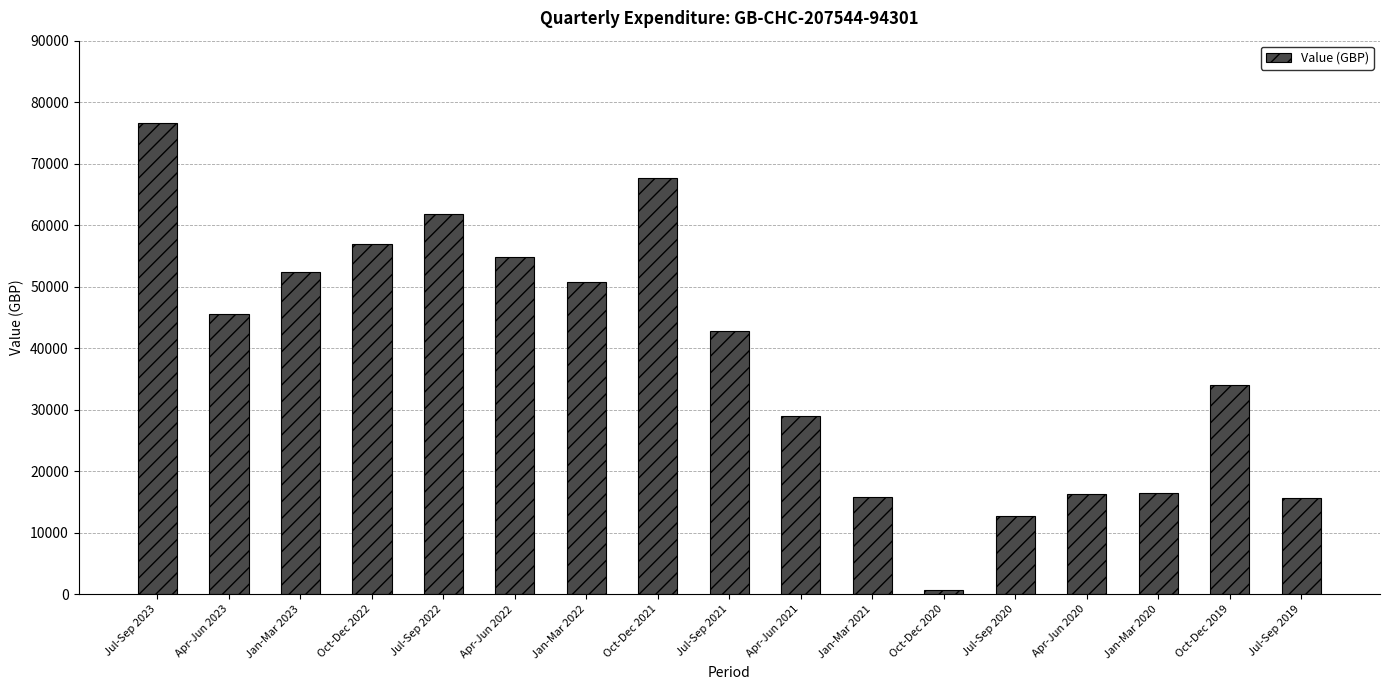

True or false: the data shows 7342 at Jan-Mar 2020.

False